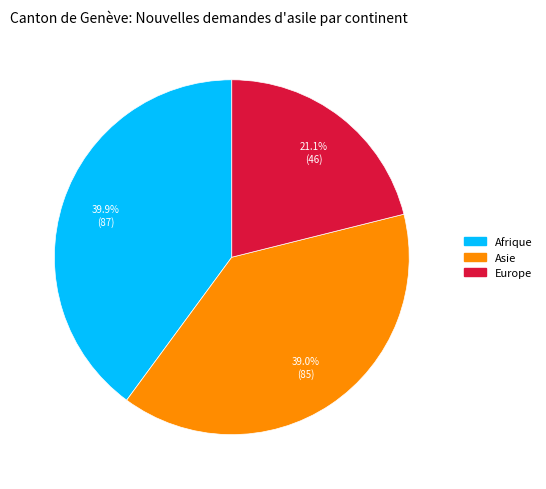

Is there a majority slice in this chart?

No